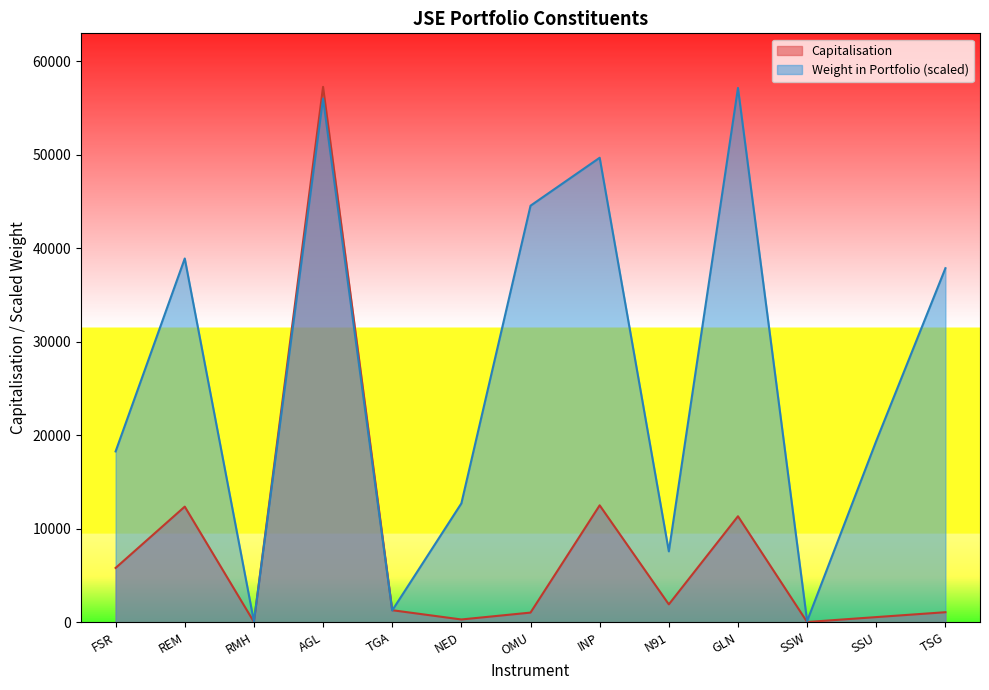

At how many categories does at least one series exceed 46725?

3